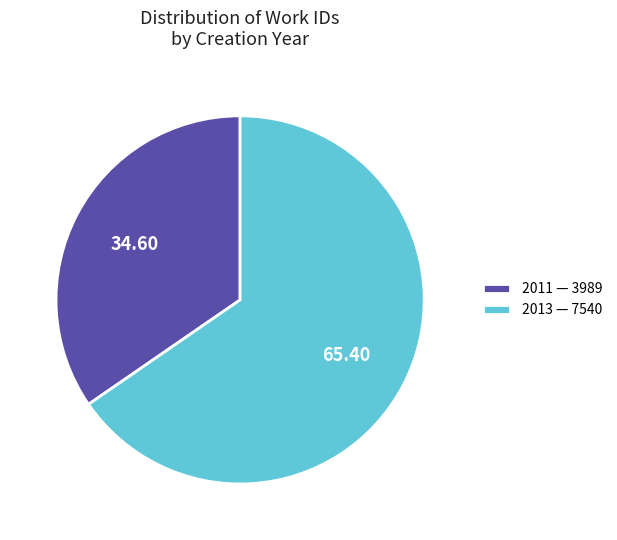

Count the number of slices in the pie.

2